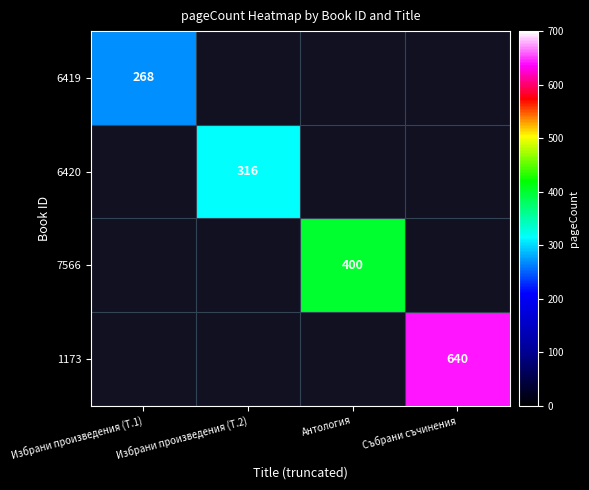

At how many categories does at least one series exceed 441?

1